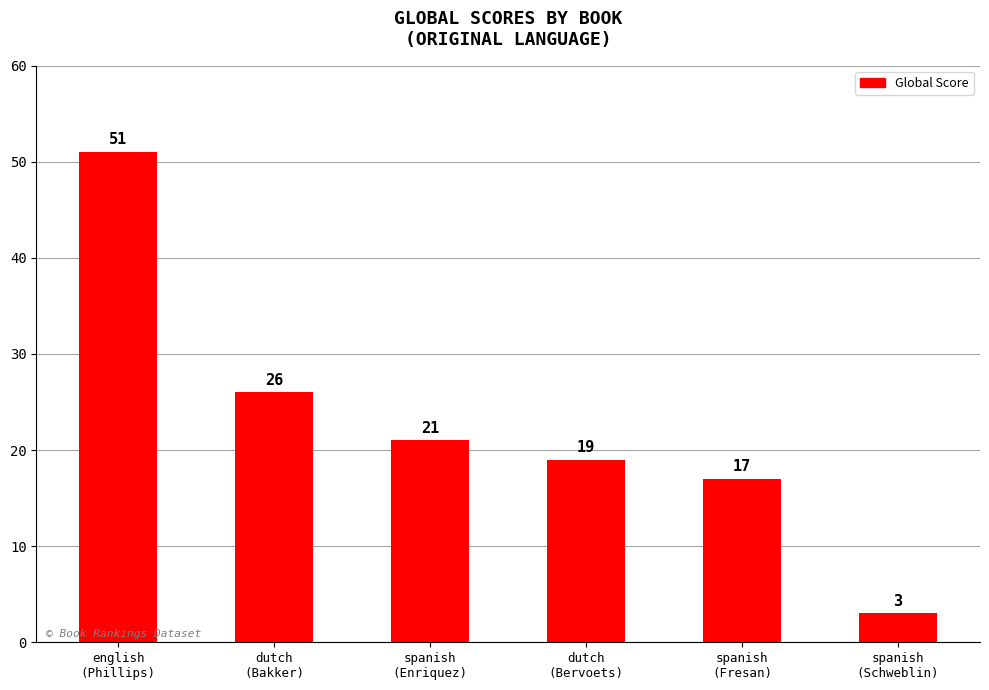

What is the difference between the second highest and second lowest values?

9